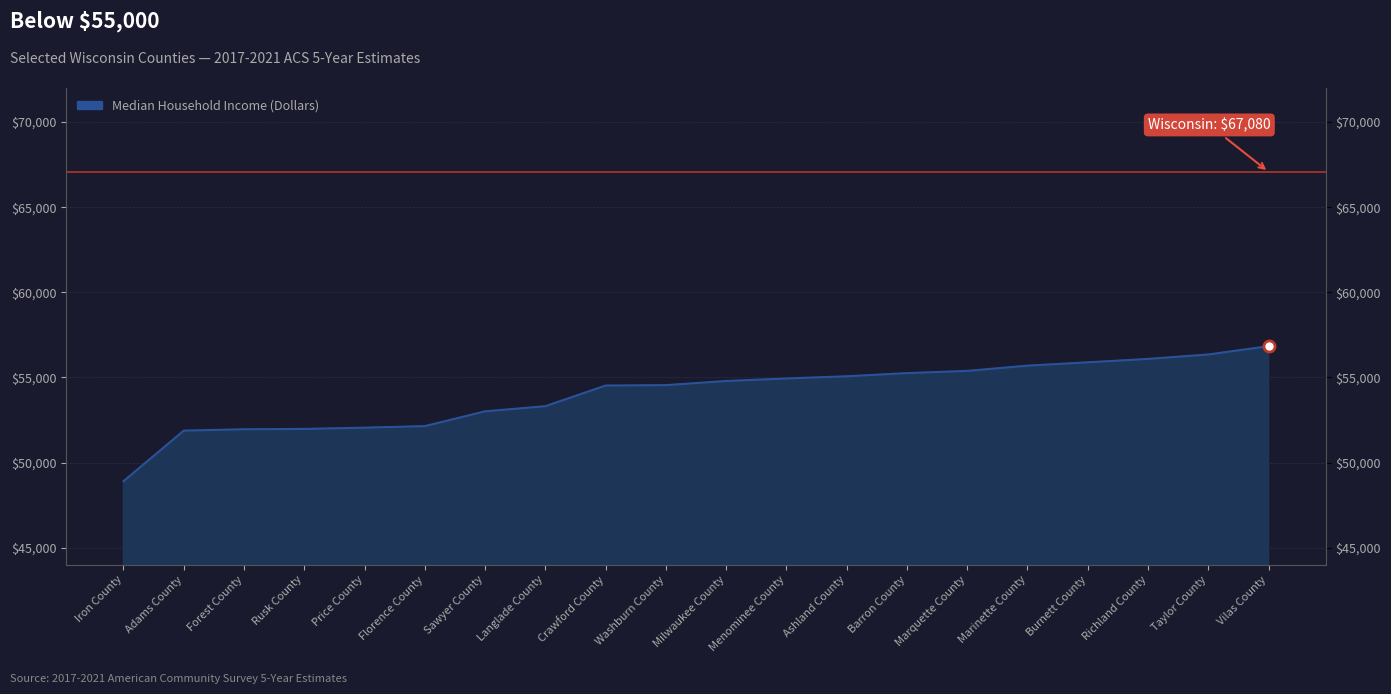

How many data points does each series have?

20